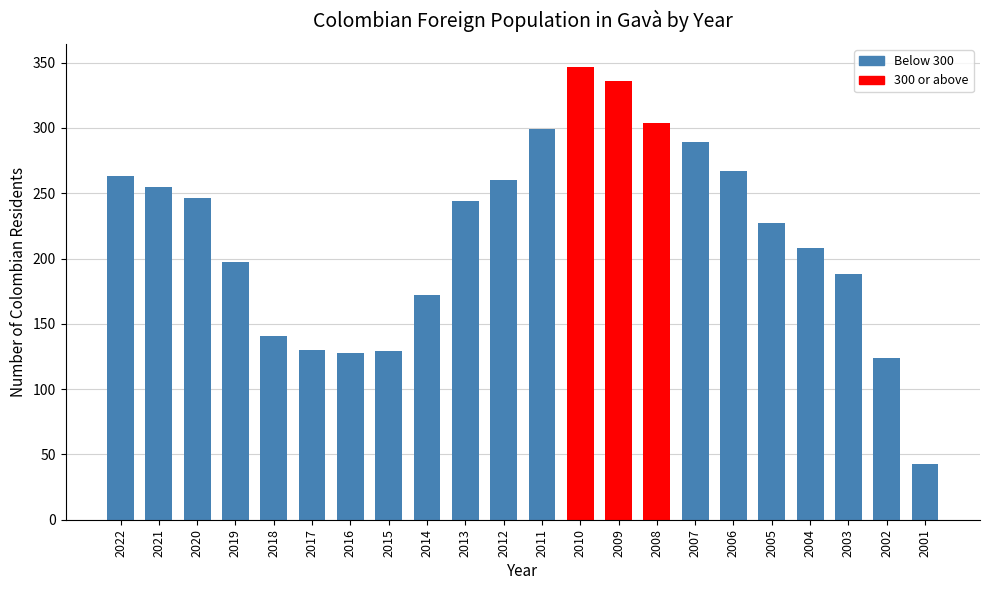

What is the change in value from 2016 to 2011?

+171